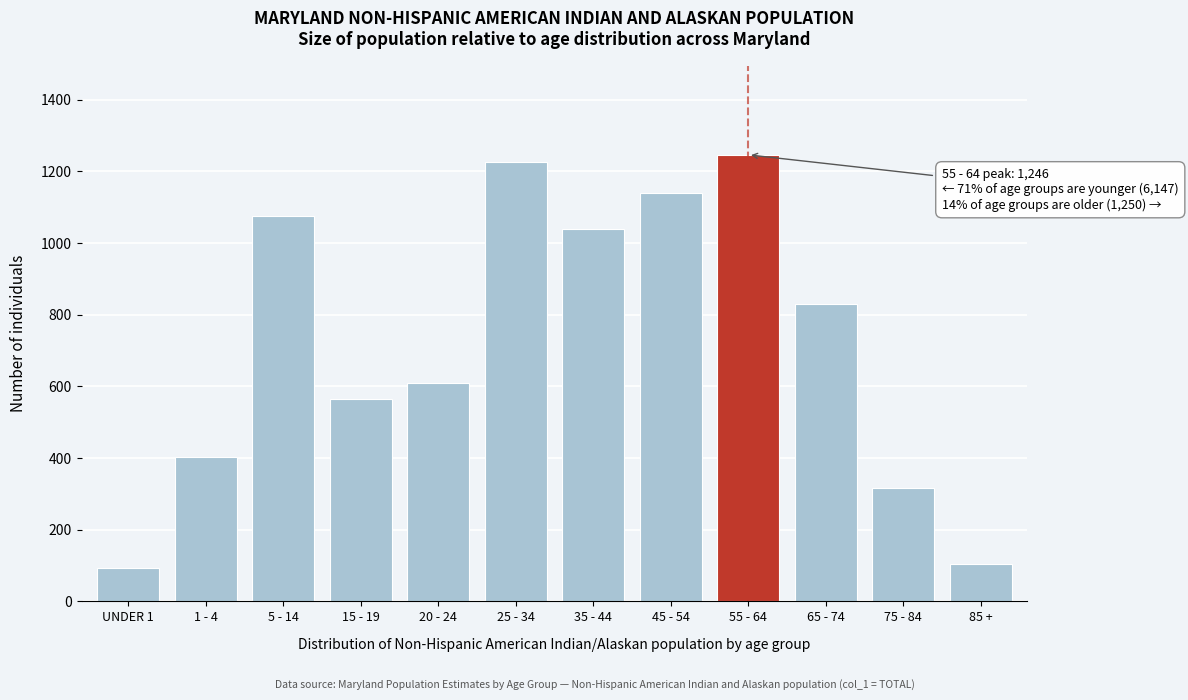

Reading left to right, extract all data points from this chart.

94	402	1075	564	608	1225	1040	1139	1246	829	316	105